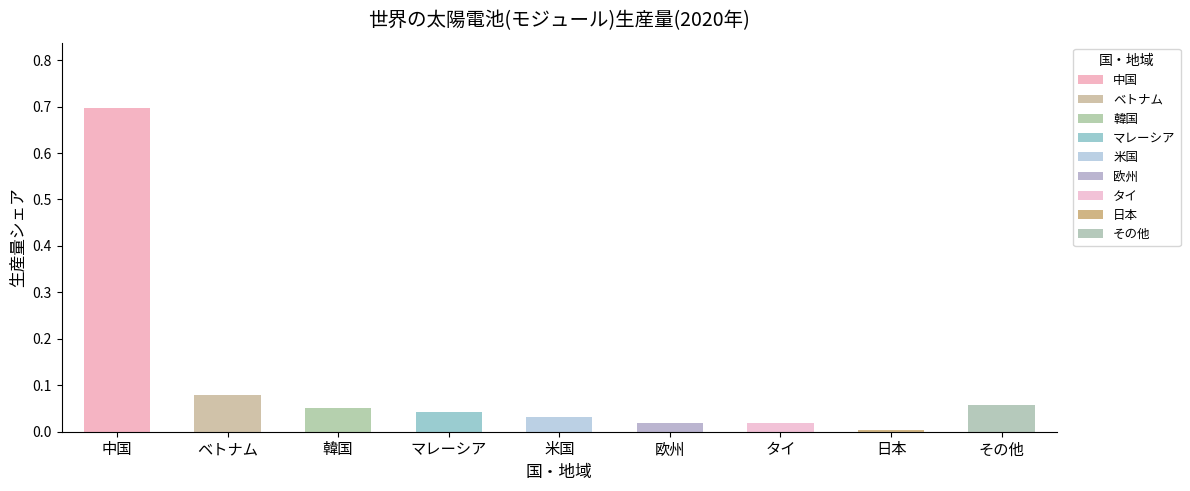

Does the chart contain any negative values?

No